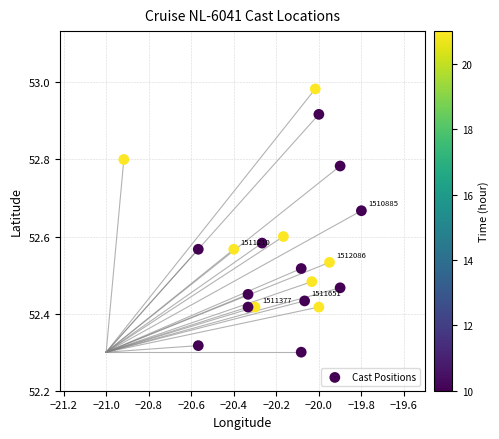

What is the range of Y values (max minus min)?

0.7